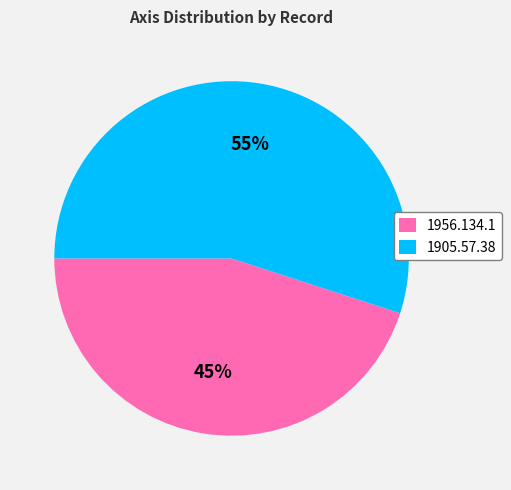

Do 1905.57.38 and 1956.134.1 together represent more than half of the pie?

Yes